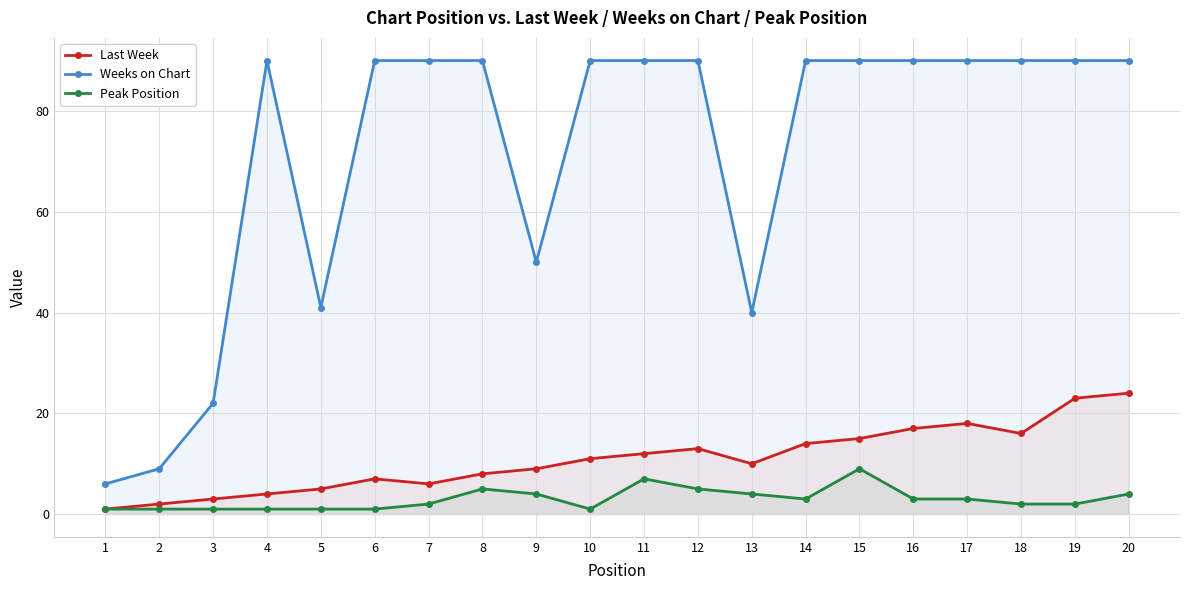

How many data points in Last Week are less than 11?

10